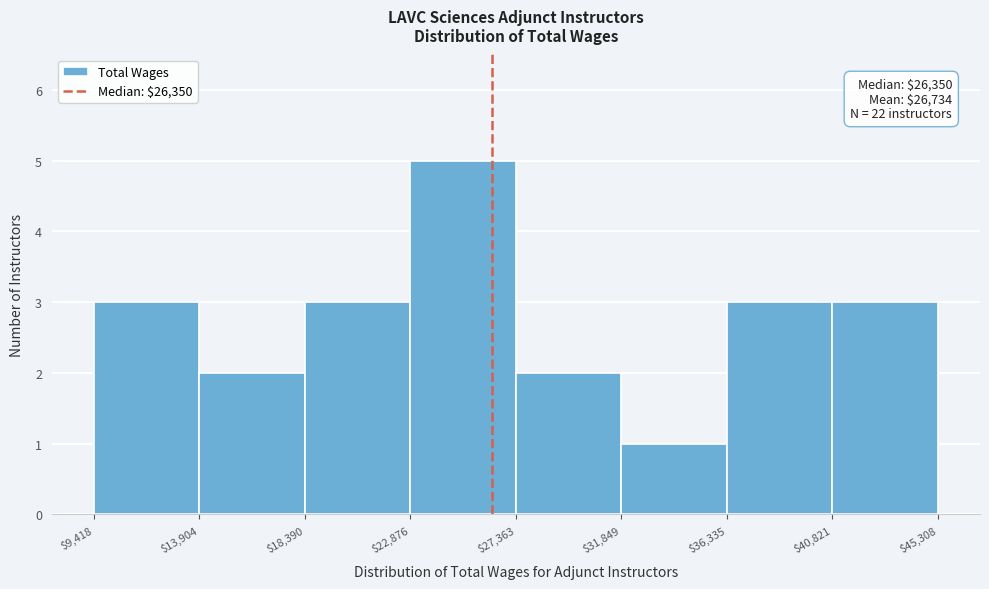

Over which range of the x-axis is the bar tallest?

$22,876 to $27,363